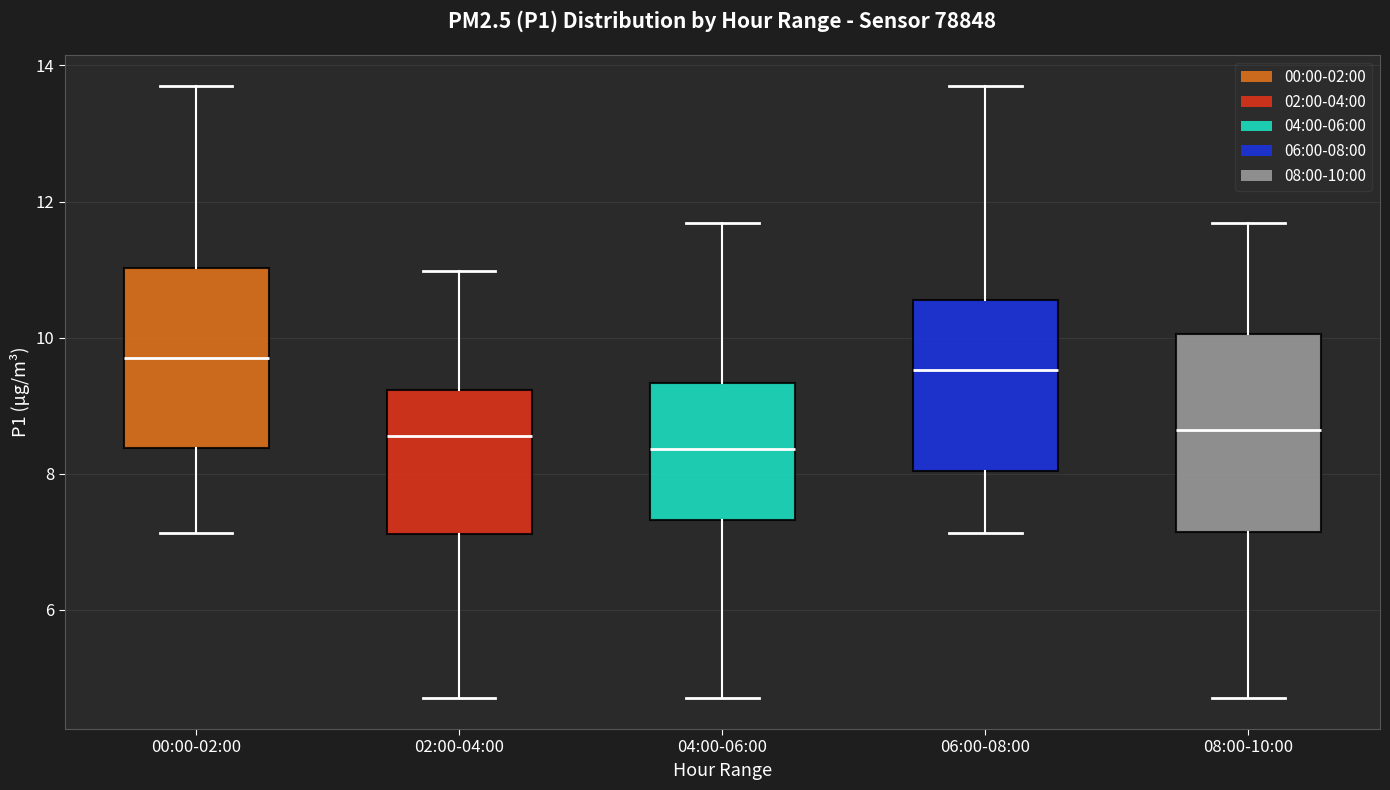

Which box is the tallest, from its lower edge to its upper edge?

08:00-10:00